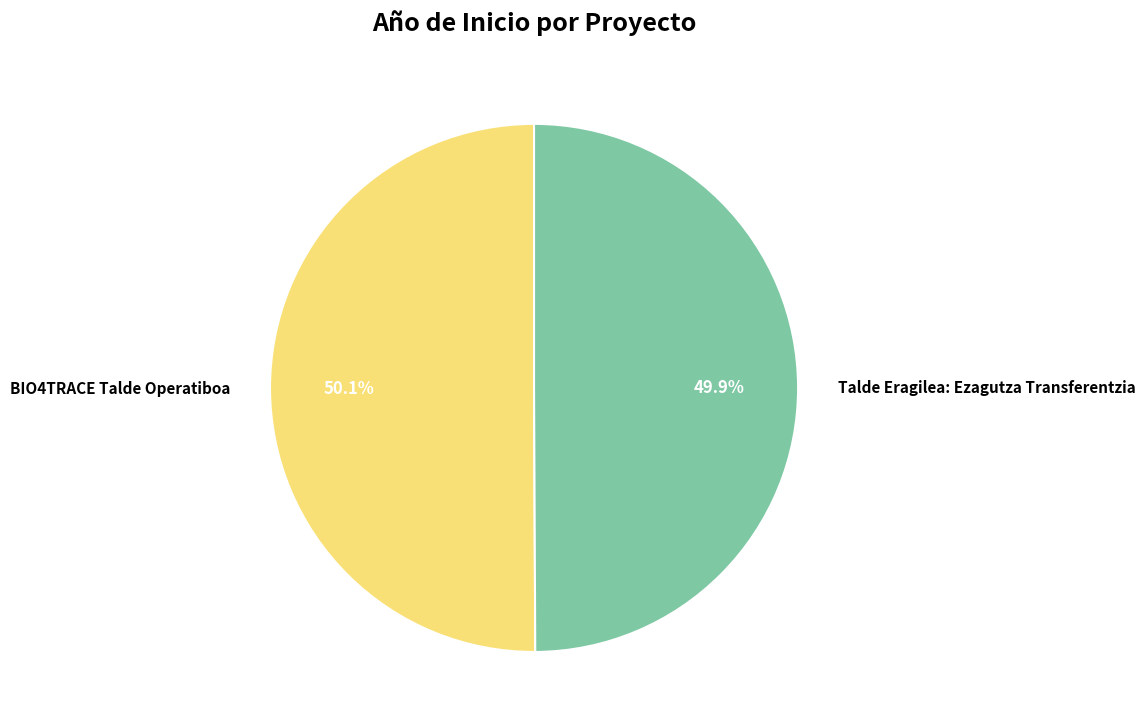

Approximately how many times larger is the value at Talde Eragilea: Ezagutza Transferentzia compared to BIO4TRACE Talde Operatiboa?

1.0